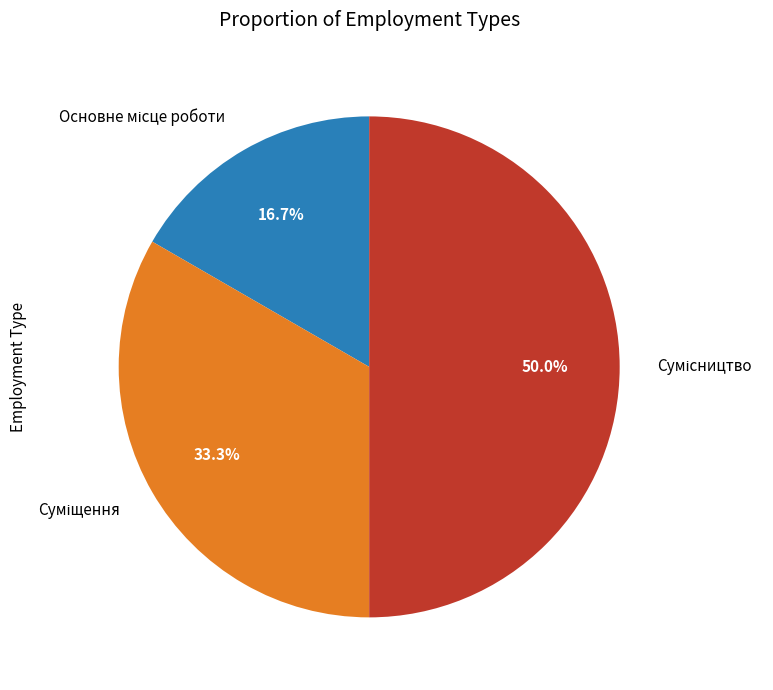

To the nearest percent, what portion does Основне місце роботи represent?

17%